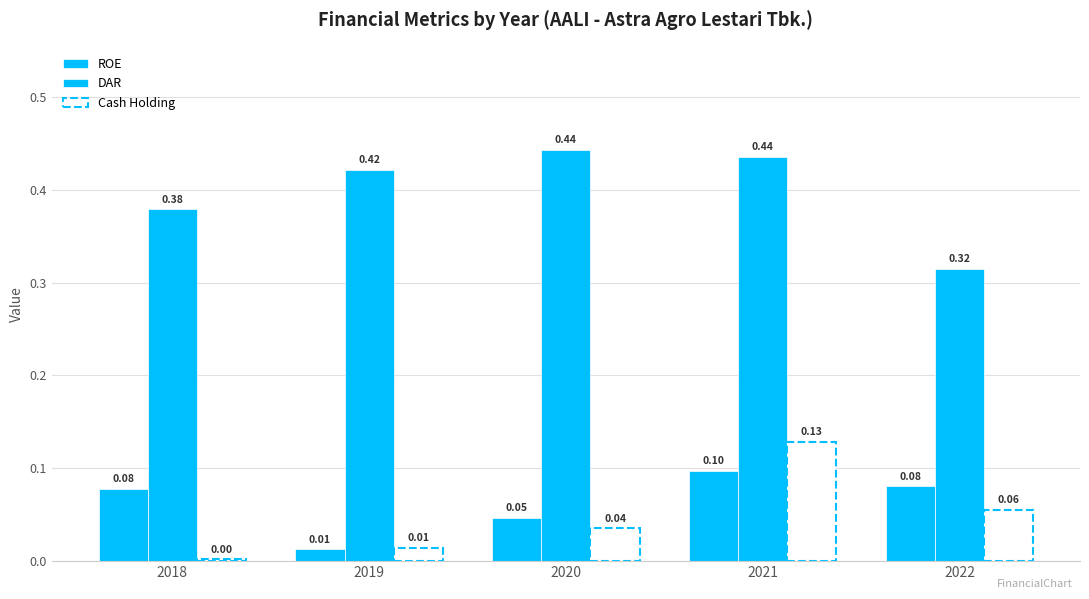

Which has a higher value, 2022 or 2018?

2022